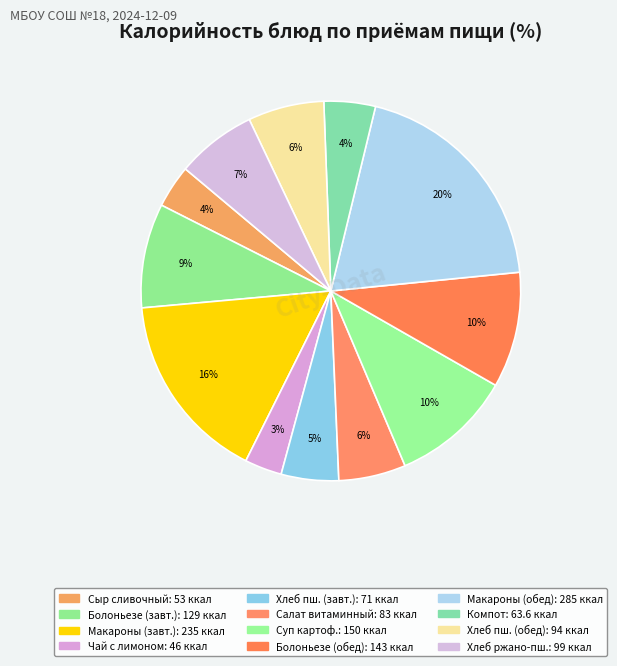

Count the number of slices in the pie.

12